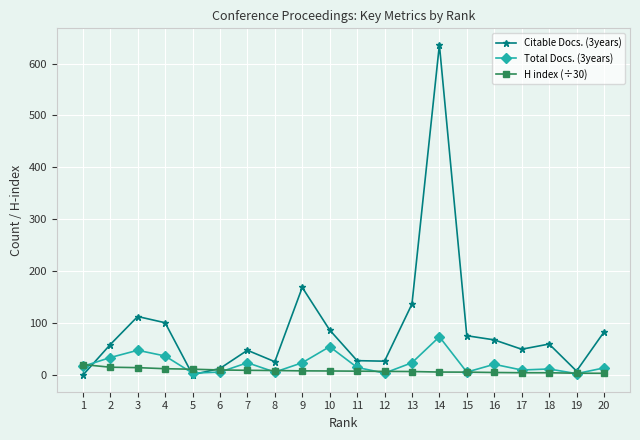

At which category does Citable Docs. (3years) reach its first local valley?

5